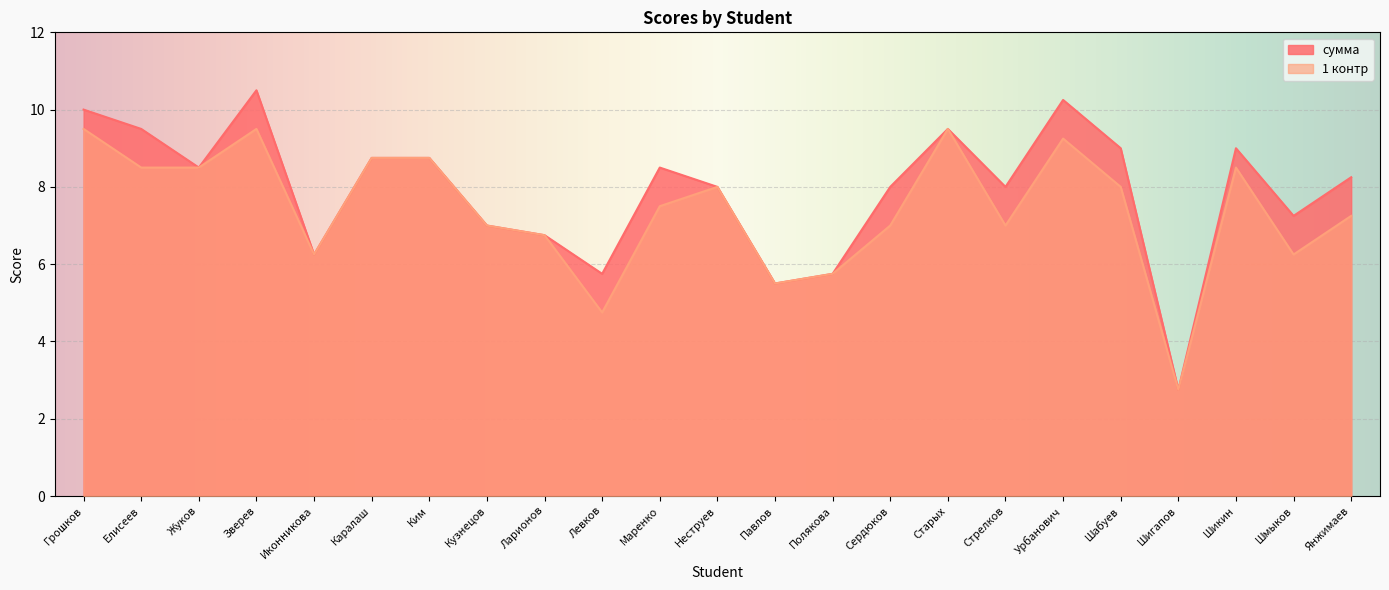

How many lines are shown in the chart?

2